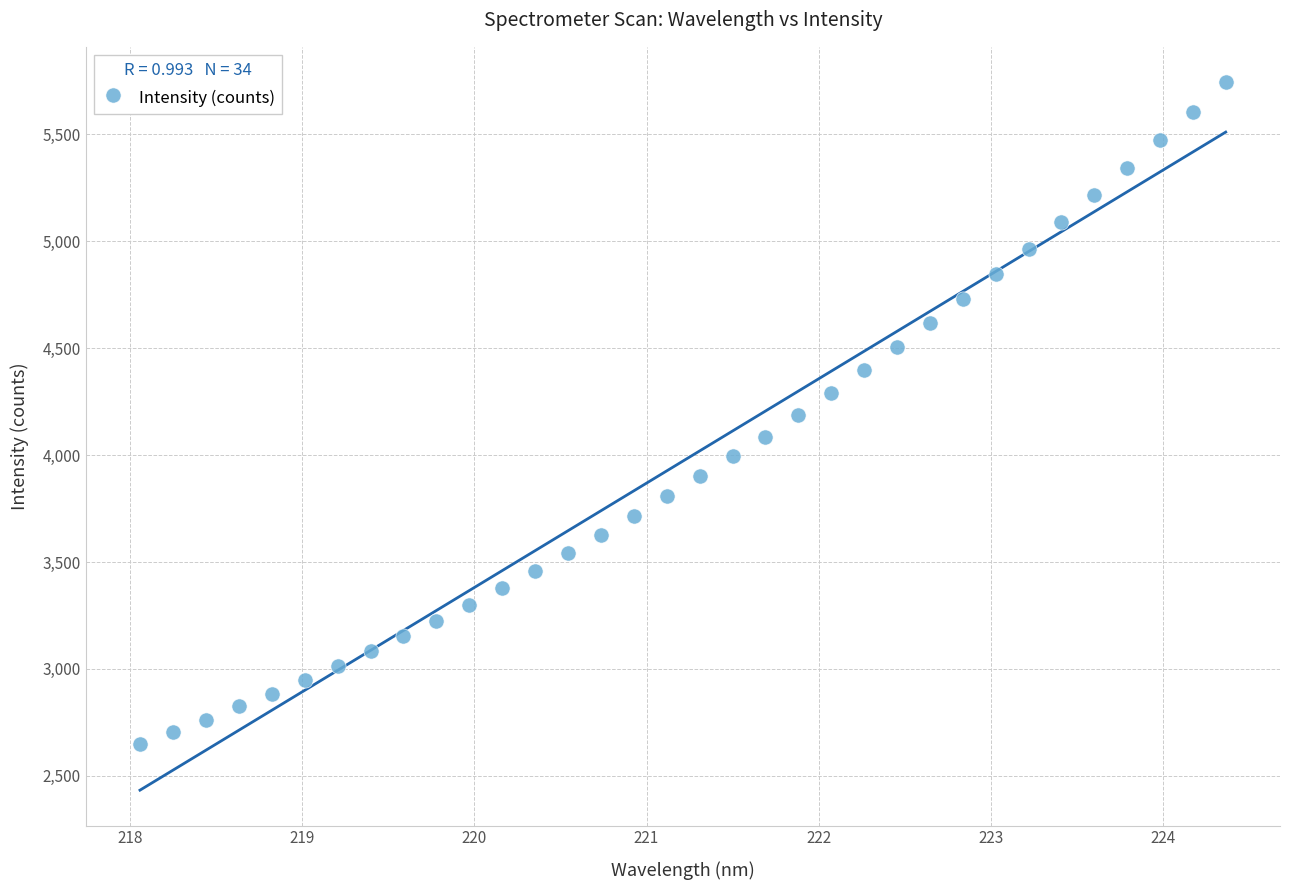

What is the range of X values (max minus min)?

6.3